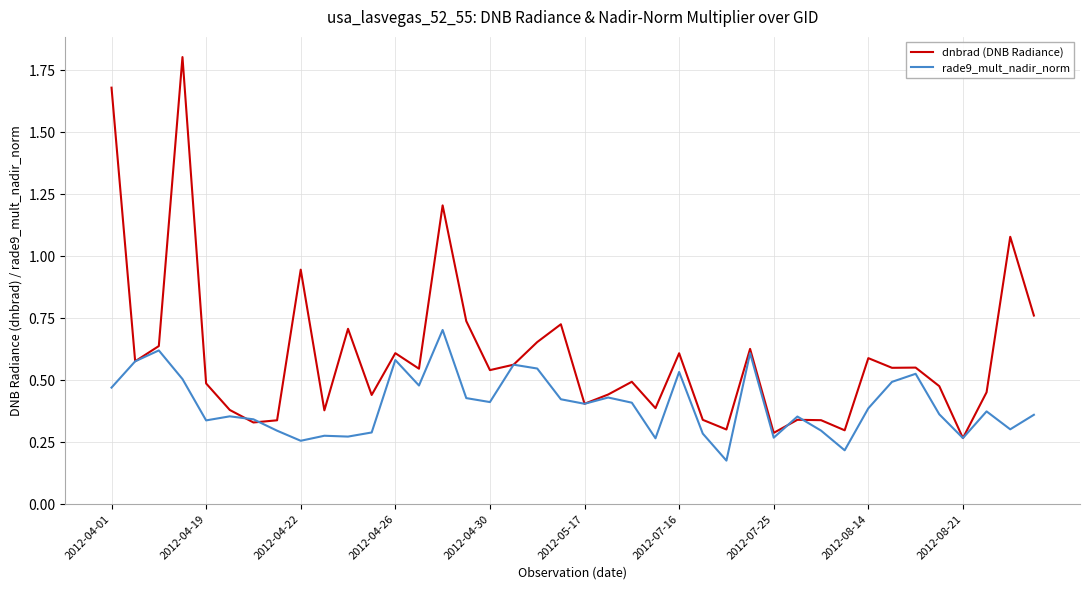

Which series has the widest spread of values?

dnbrad (DNB Radiance)